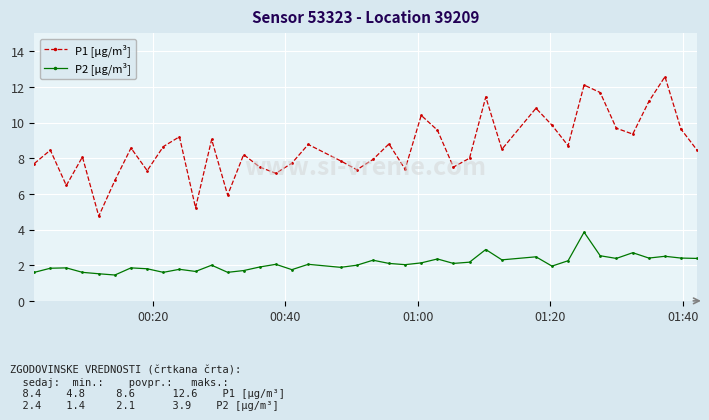

True or false: P1 [μg/m³] and P2 [μg/m³] cross at least once.

False